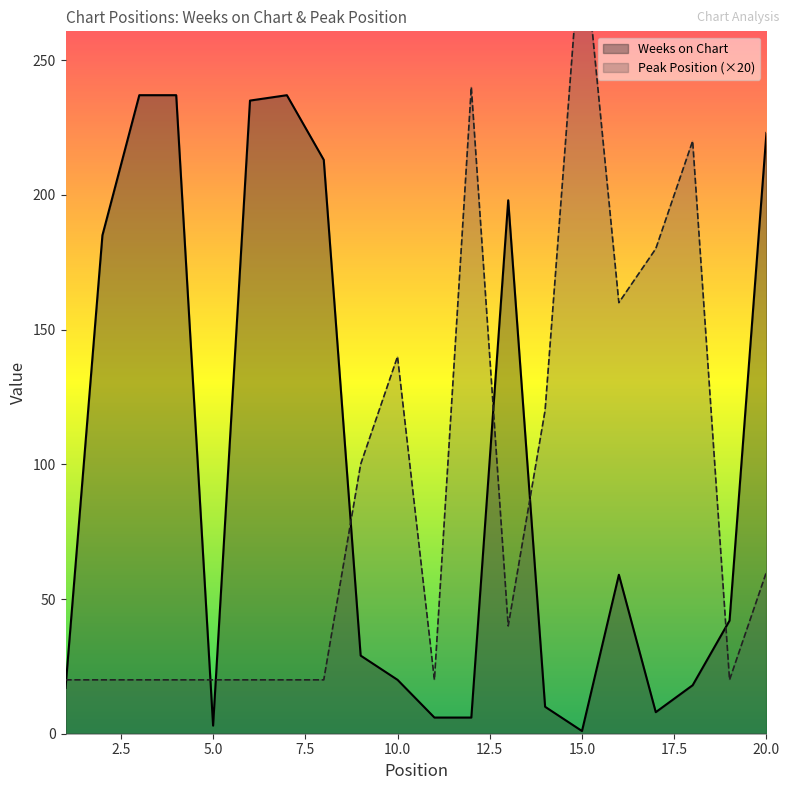

How many categories are shown in the chart?

20